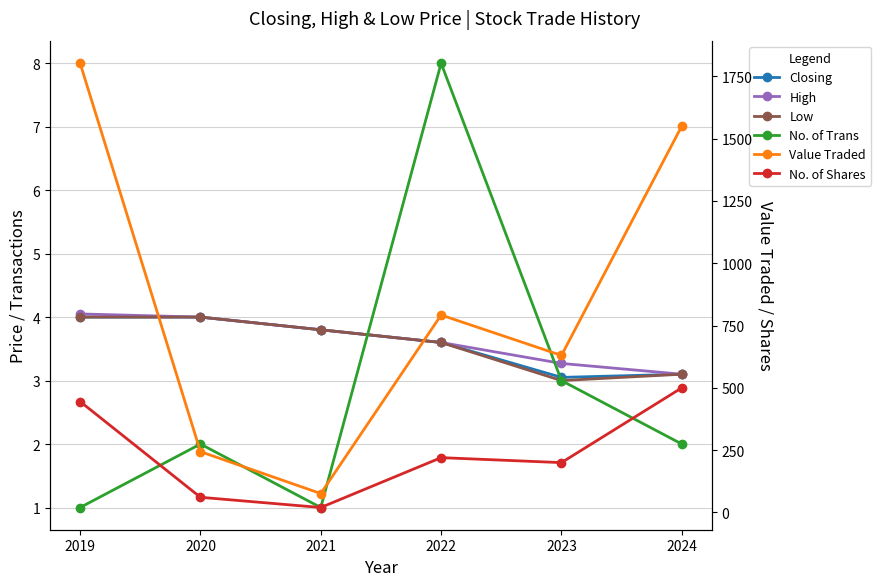

True or false: No. of Shares has a value of 29.2 at 2021.

False